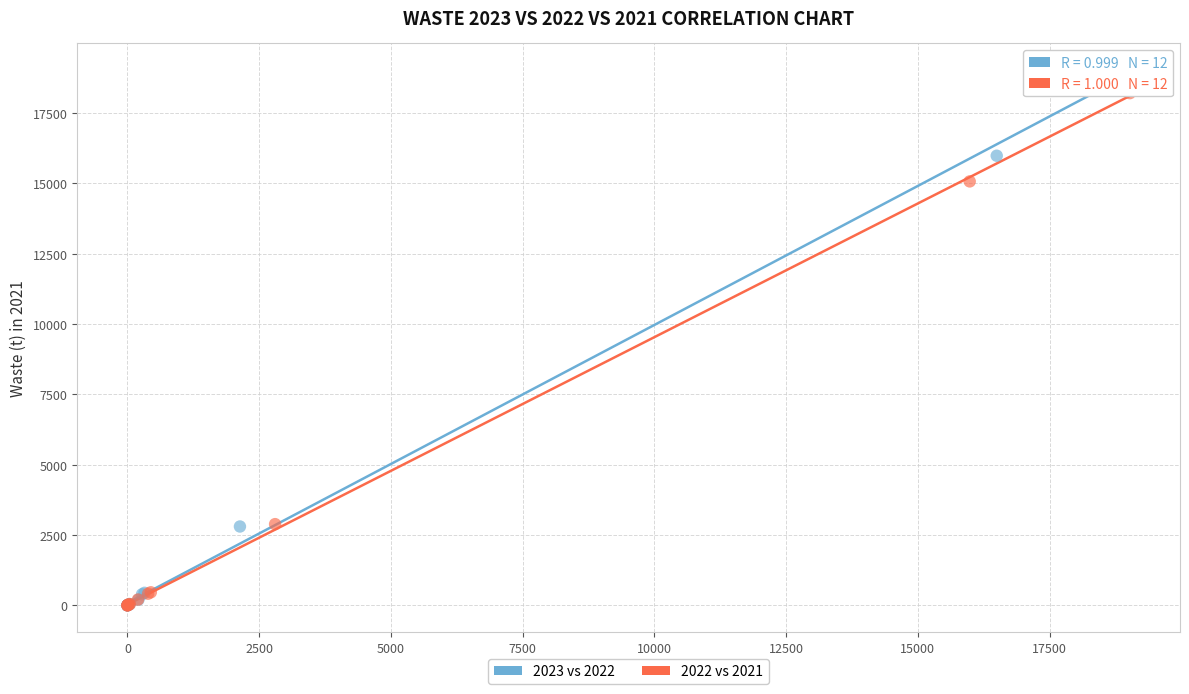

Which series reaches the maximum Y coordinate?

2023 vs 2022